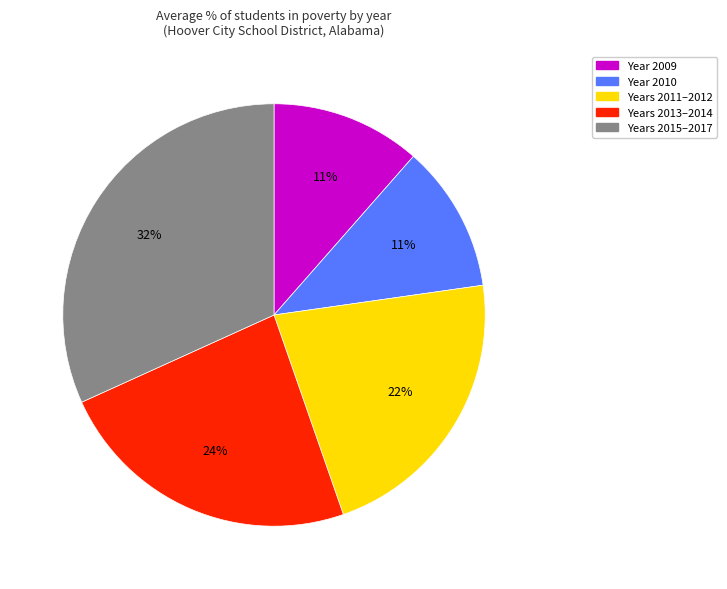

Does any single category account for the majority?

No